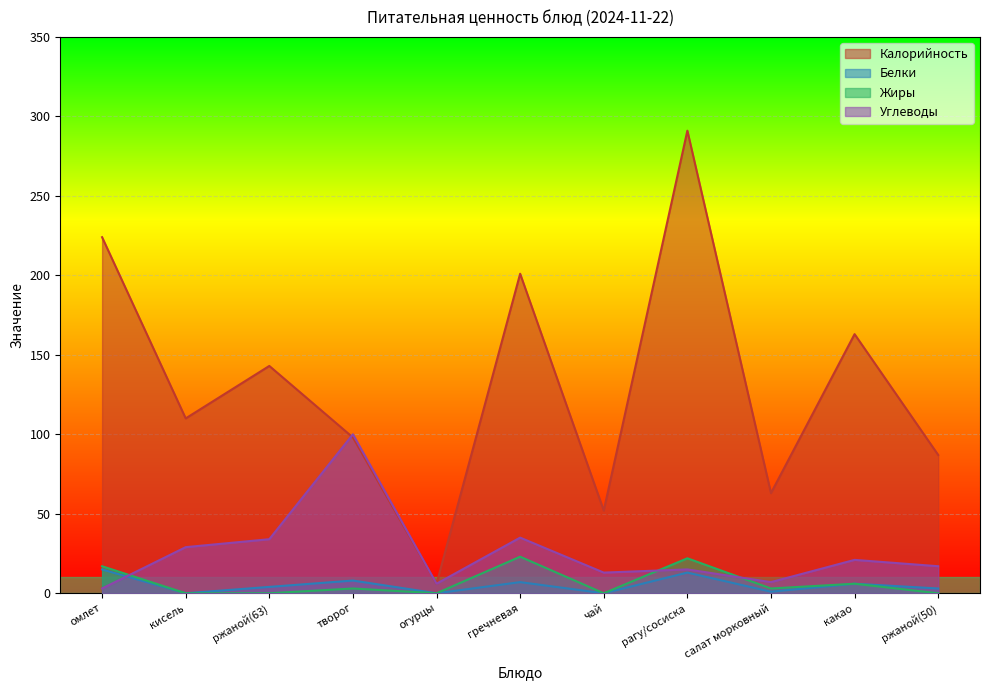

At which category is the sum across all series the highest?

рагу/сосиска